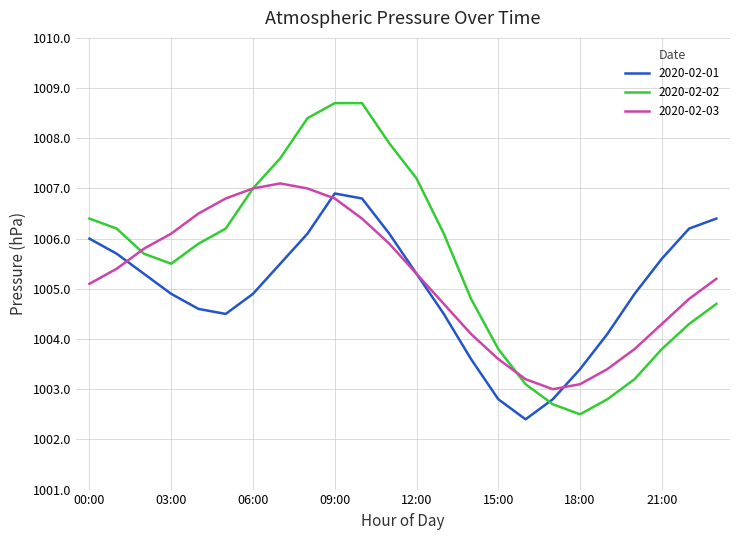

Which series has the largest total across all categories?

2020-02-02